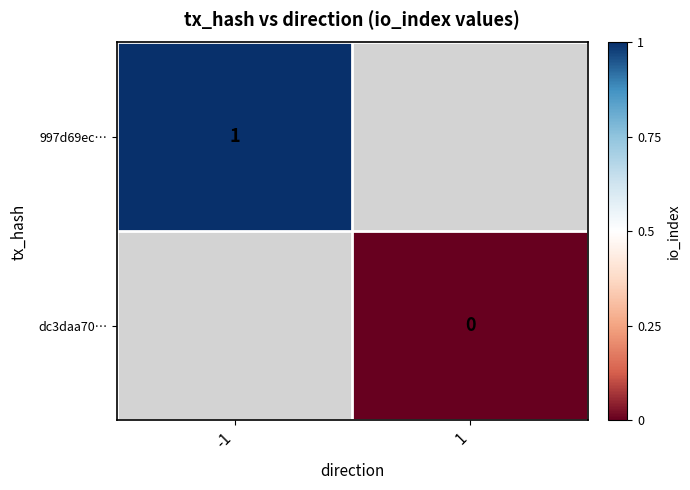

How many data points does each series have?

2